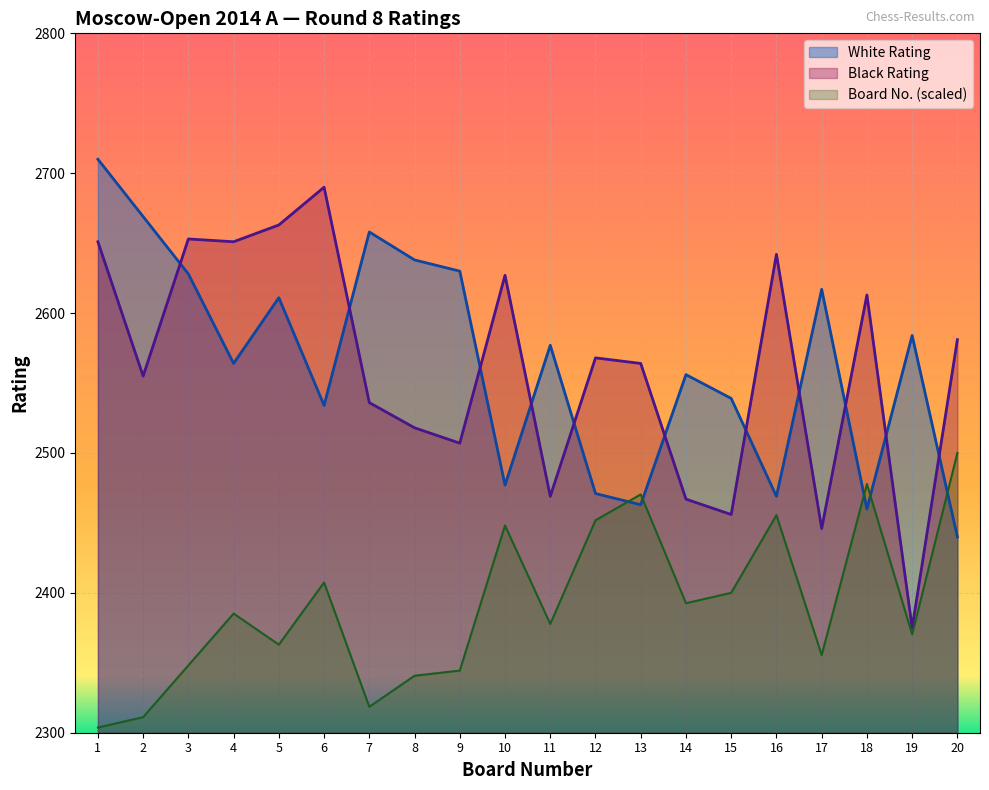

What is the lowest value of the Black Rating series?

2375.0